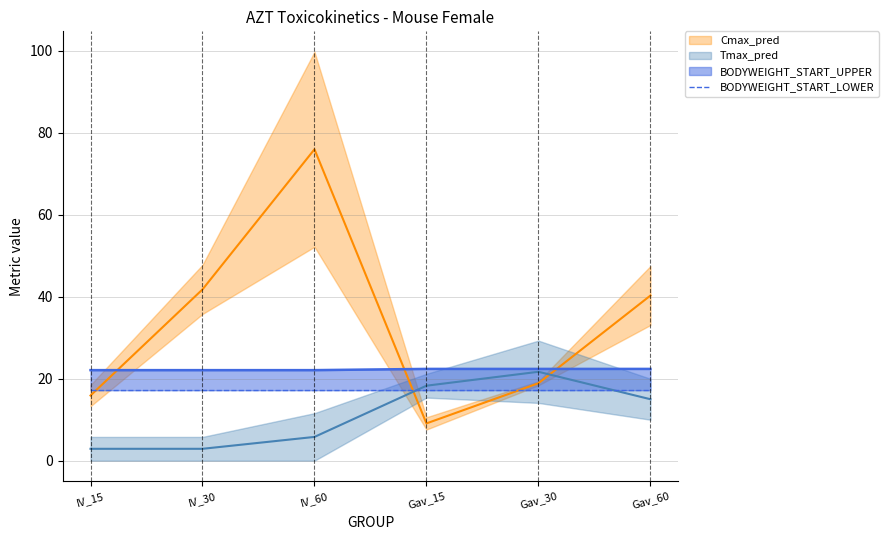

True or false: Cmax_pred has more than 1 interior local peaks.

False